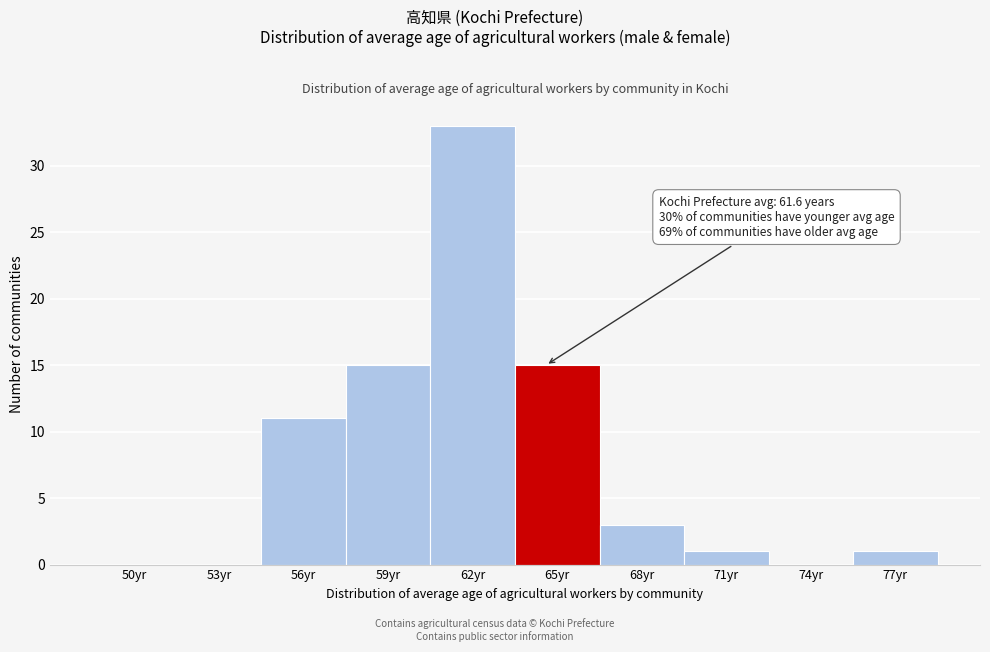

Reading left to right, what are all the values shown in this chart?

50yr=0	53yr=0	56yr=11	59yr=15	62yr=33	65yr=15	68yr=3	71yr=1	74yr=0	77yr=1